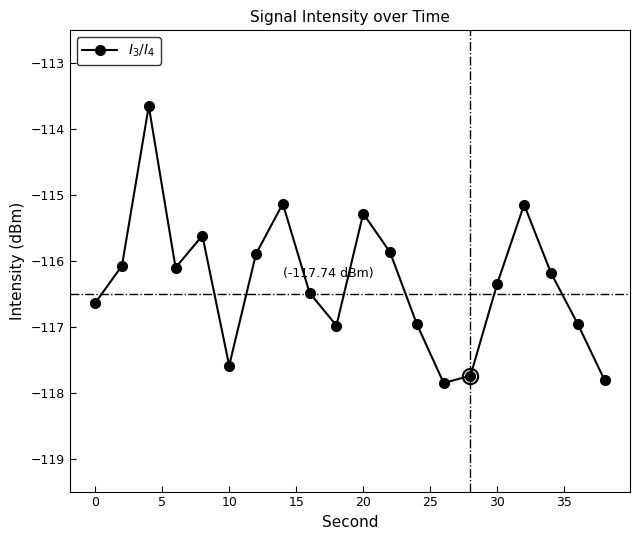

Count the number of values greater than -116.

7